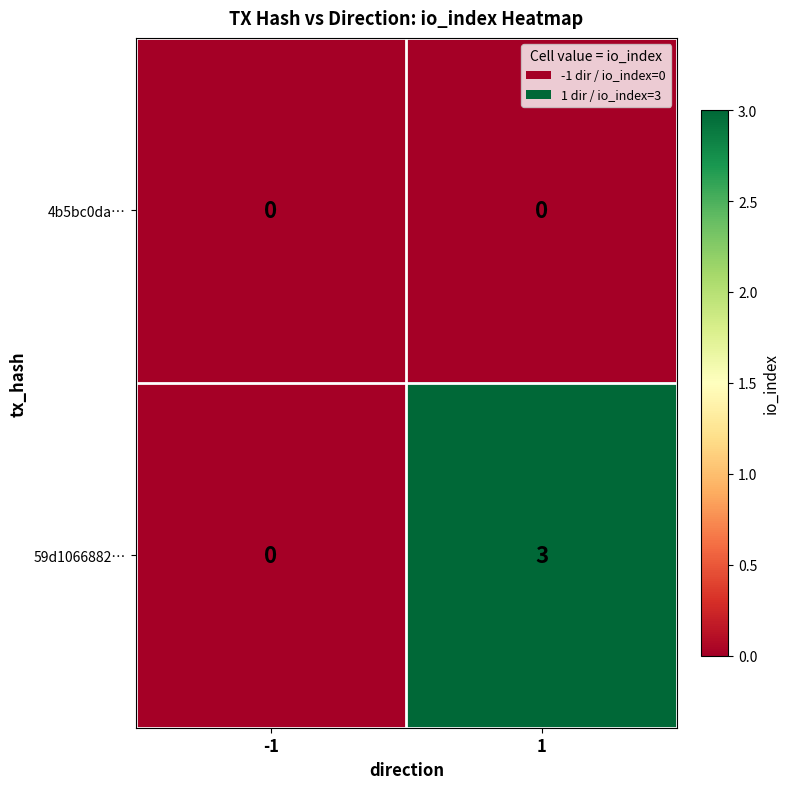

List the series in order of their overall mean, highest first.

59d1066882…, 4b5bc0da…